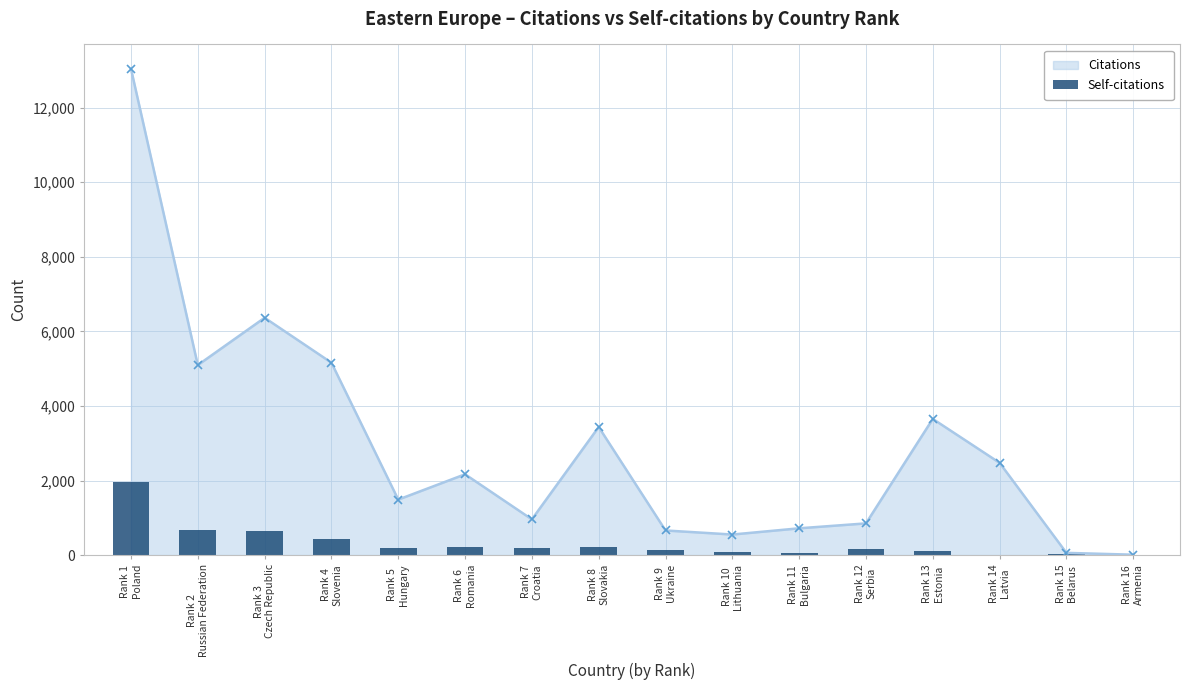

The chart shows a value of 150 at Rank 12
Serbia. True or false?

True